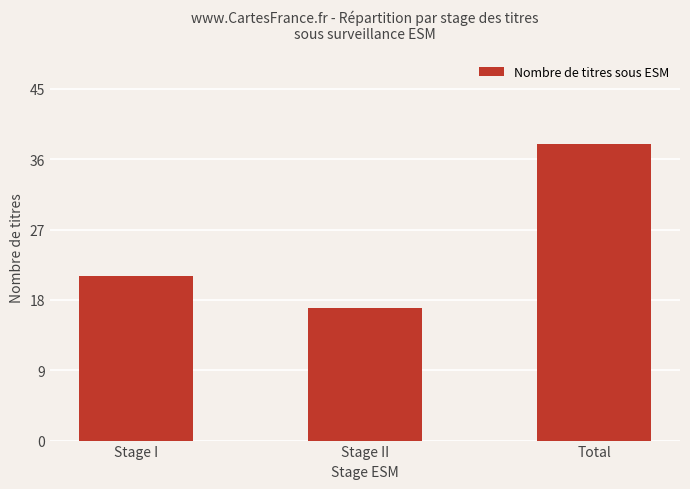

List the labels in order of value, smallest first.

Stage II, Stage I, Total